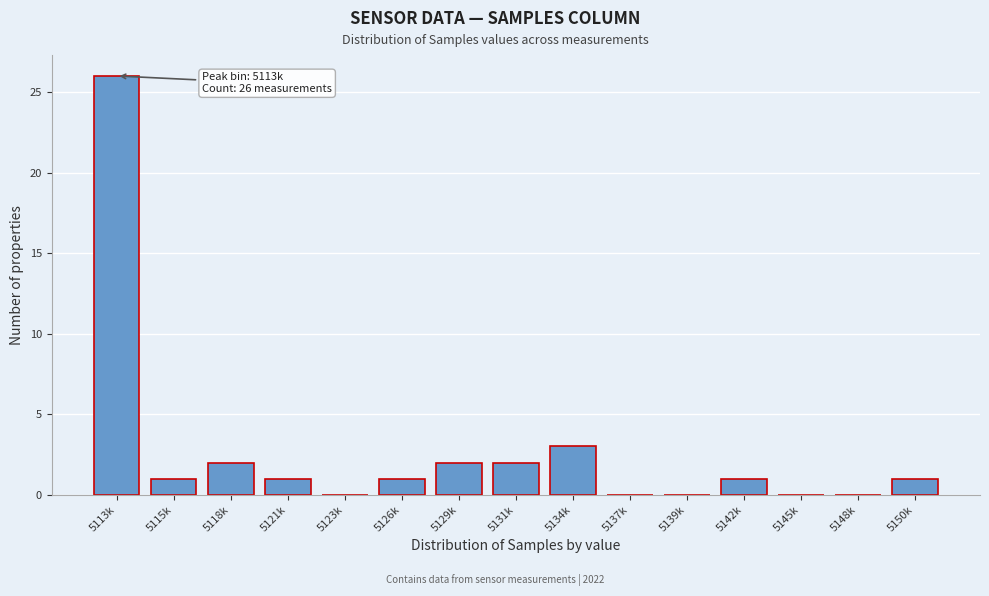

Reading left to right, list all the values displayed in this chart.

5113k=26	5115k=1	5118k=2	5121k=1	5123k=0	5126k=1	5129k=2	5131k=2	5134k=3	5137k=0	5139k=0	5142k=1	5145k=0	5148k=0	5150k=1